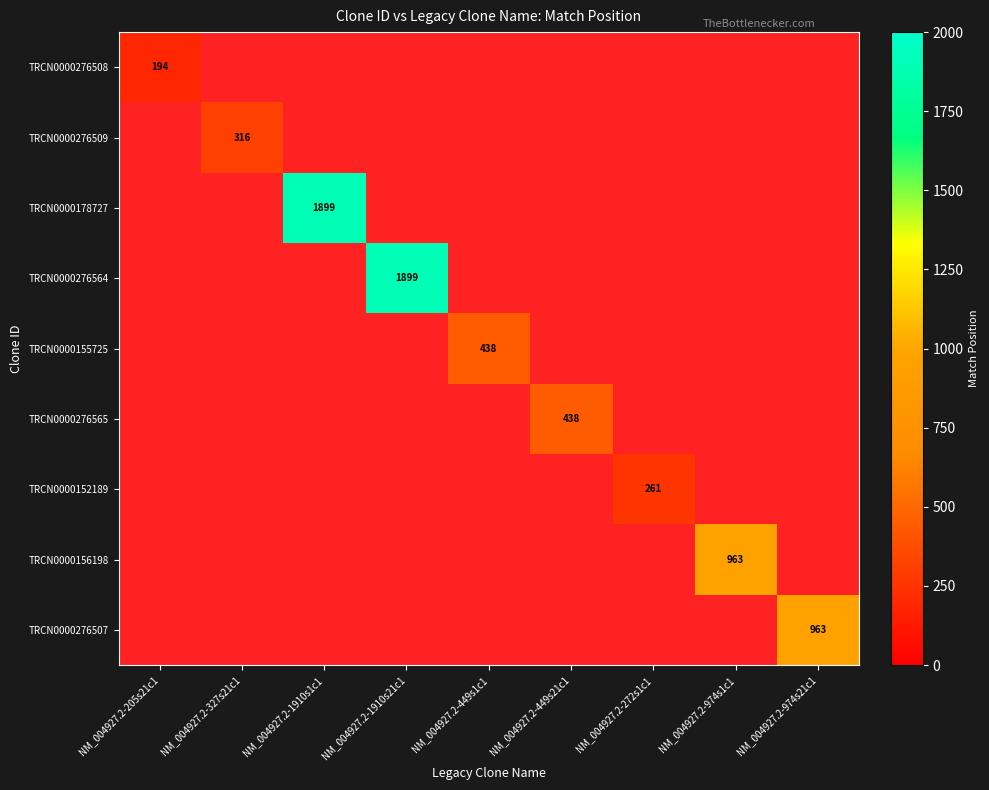

Is it true that TRCN0000276564 equals 1899 at NM_004927.2-1910s21c1?

True